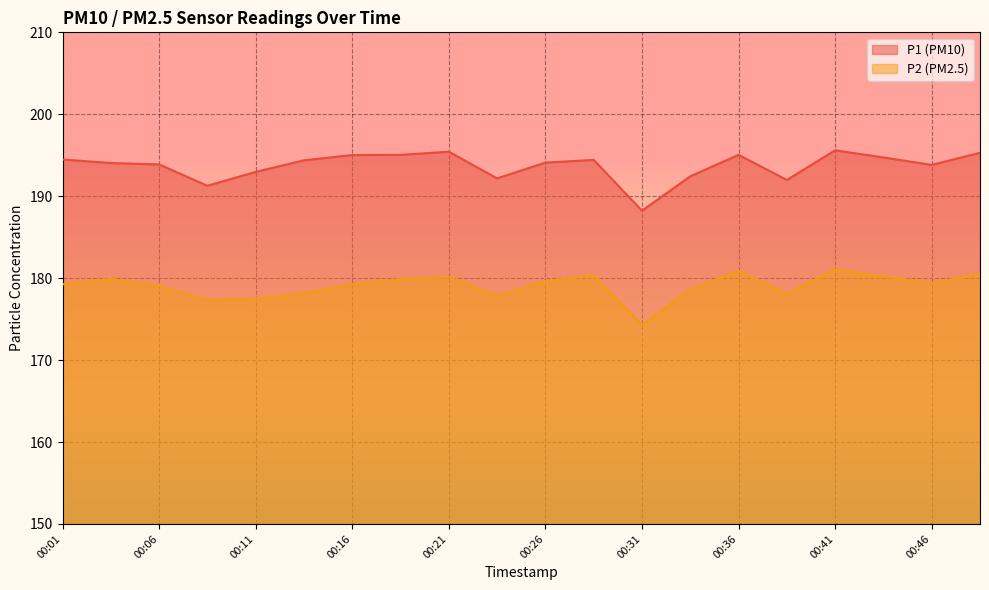

Where is the first local maximum for P2?

00:04